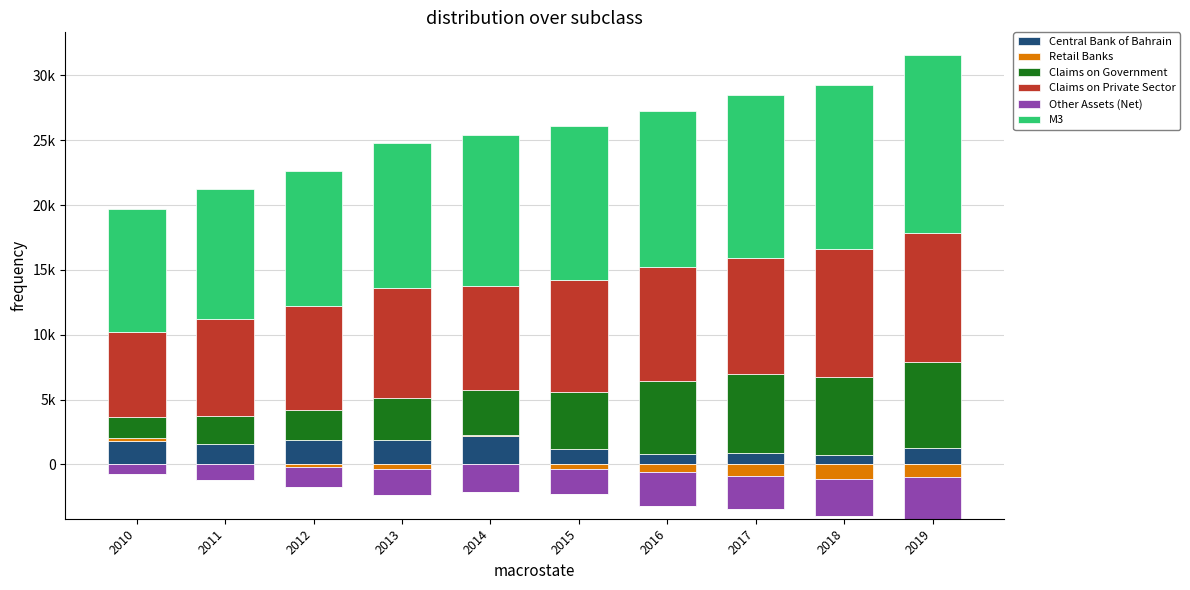

List the series in order of their peak value, lowest first.

Other Assets (Net), Retail Banks, Central Bank of Bahrain, Claims on Government, Claims on Private Sector, M3